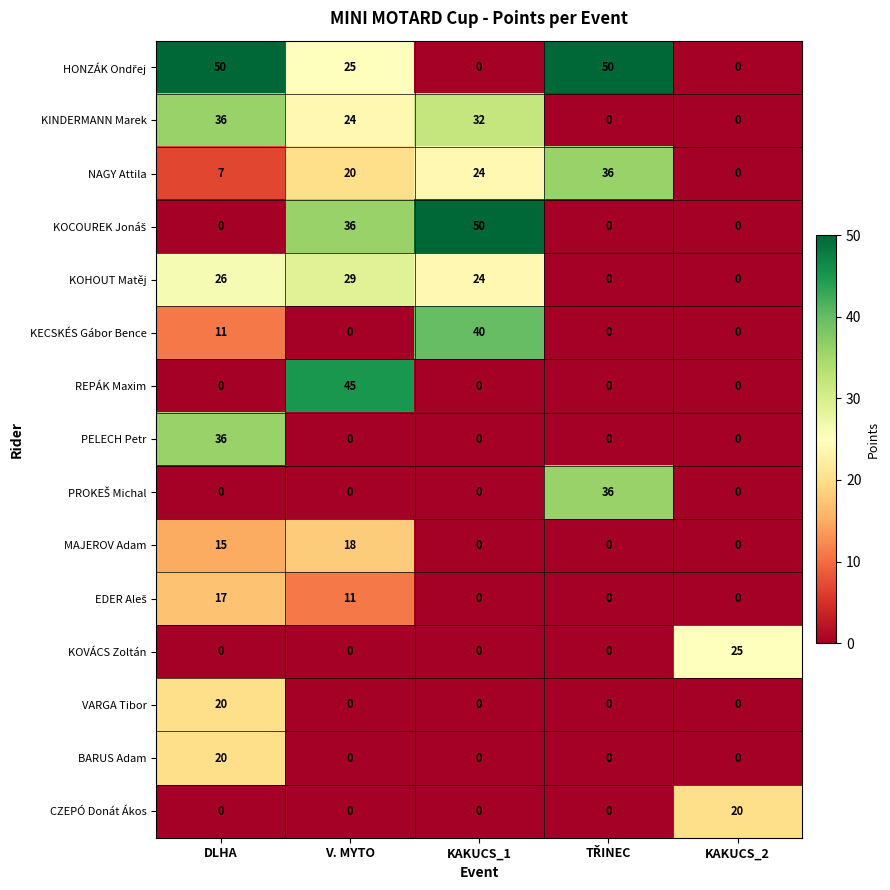

True or false: PELECH Petr has a value of 51 at DLHA.

False